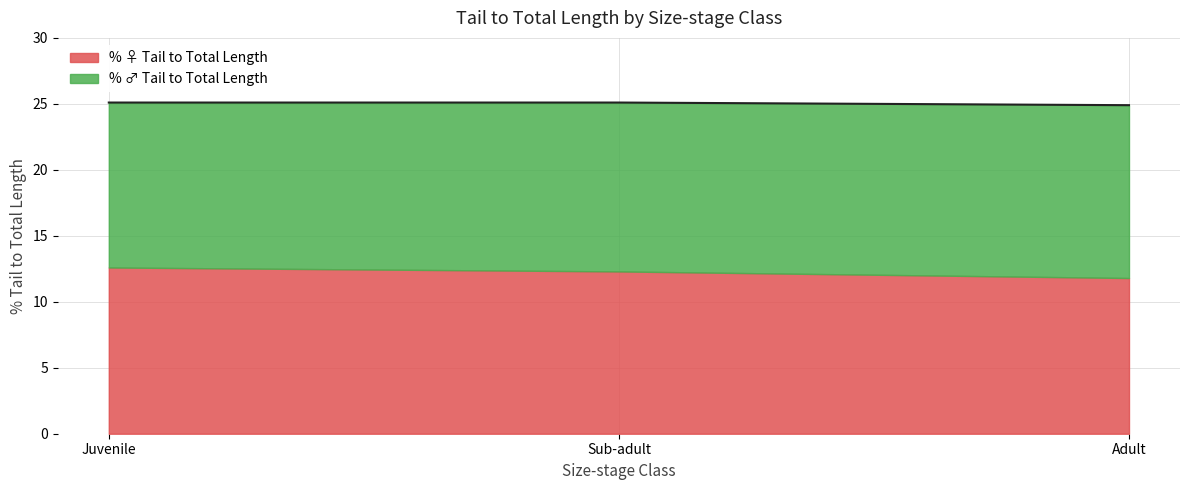

Is it true that the value at Juvenile is 12.6?

True